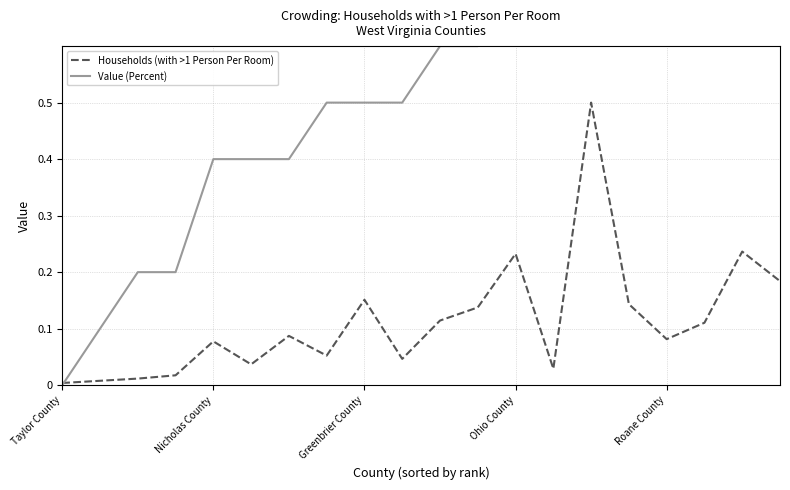

What are all the series names shown in the legend?

Households (with >1 Person Per Room), Value (Percent)